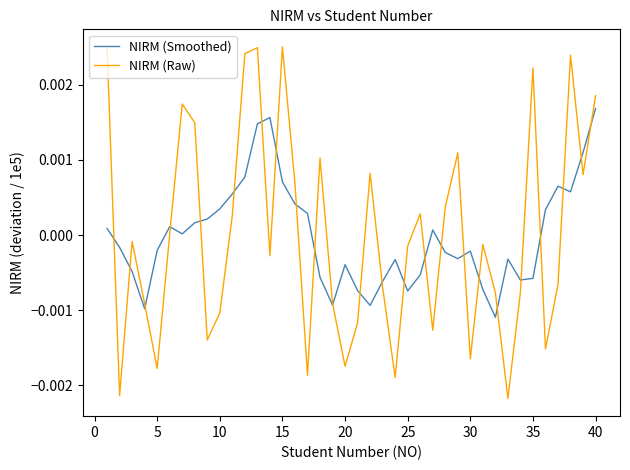

Rank the series by their maximum value, from lowest to highest.

NIRM (Smoothed), NIRM (Raw)